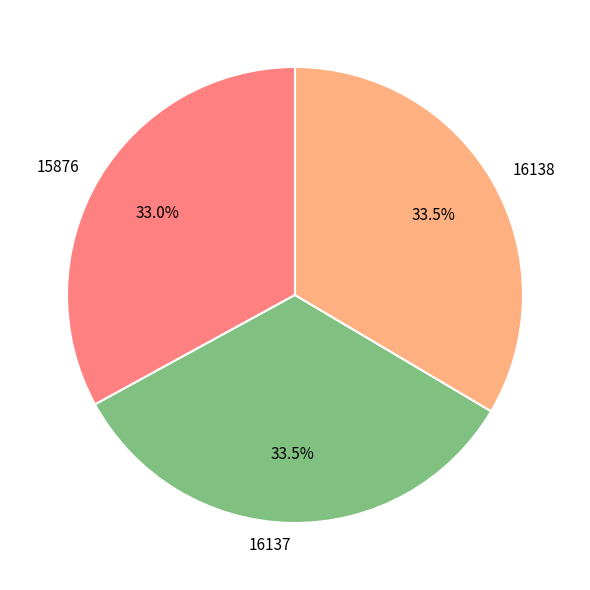

Which has a higher value, 16137 or 15876?

16137